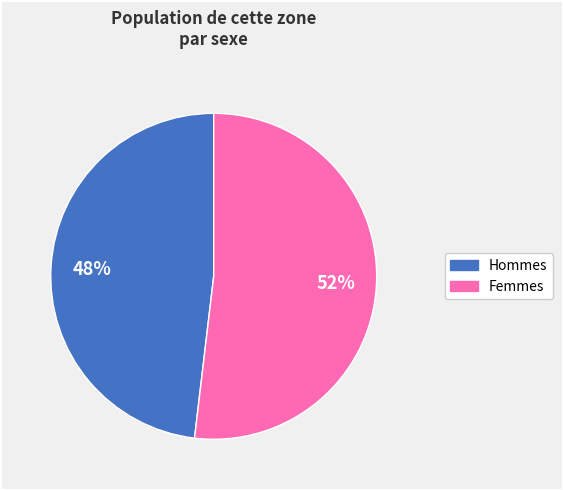

Is there any slice that represents more than half of the pie?

Yes